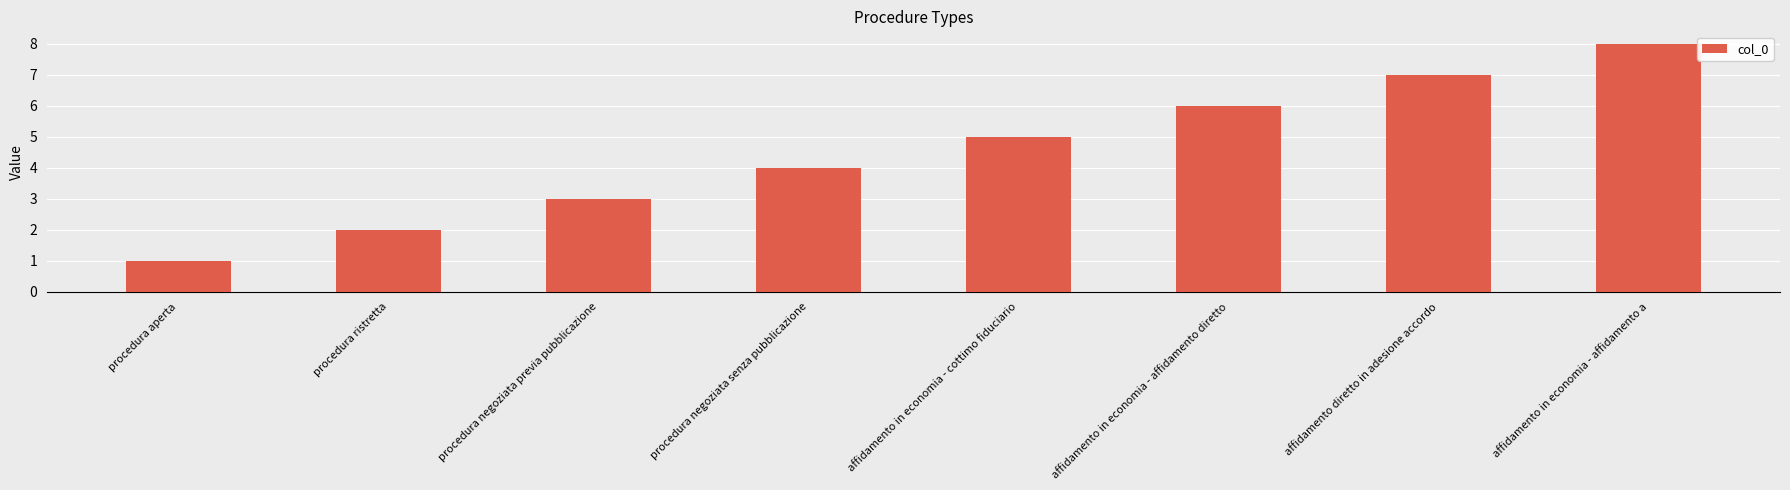

What is the maximum value shown in the chart?

8